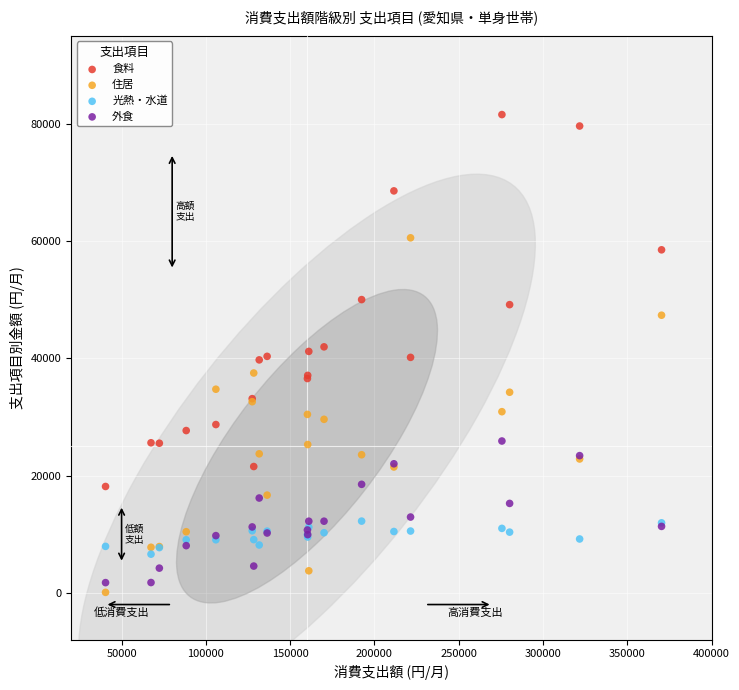

Which series contains the lowest Y value?

住居